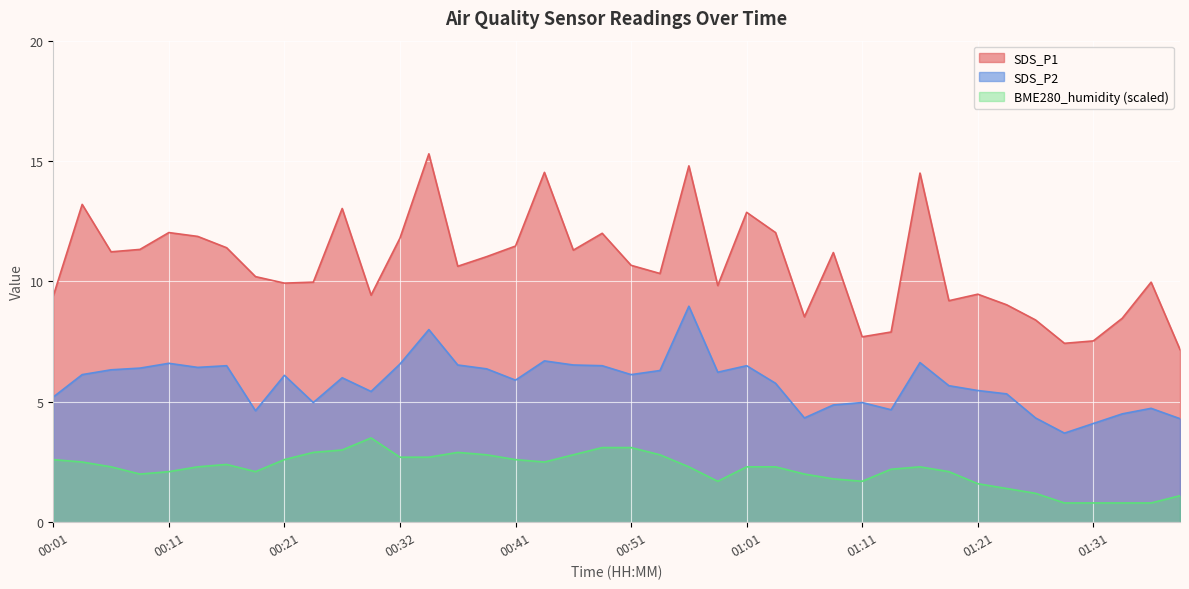

At which category is the sum across all series the highest?

00:56